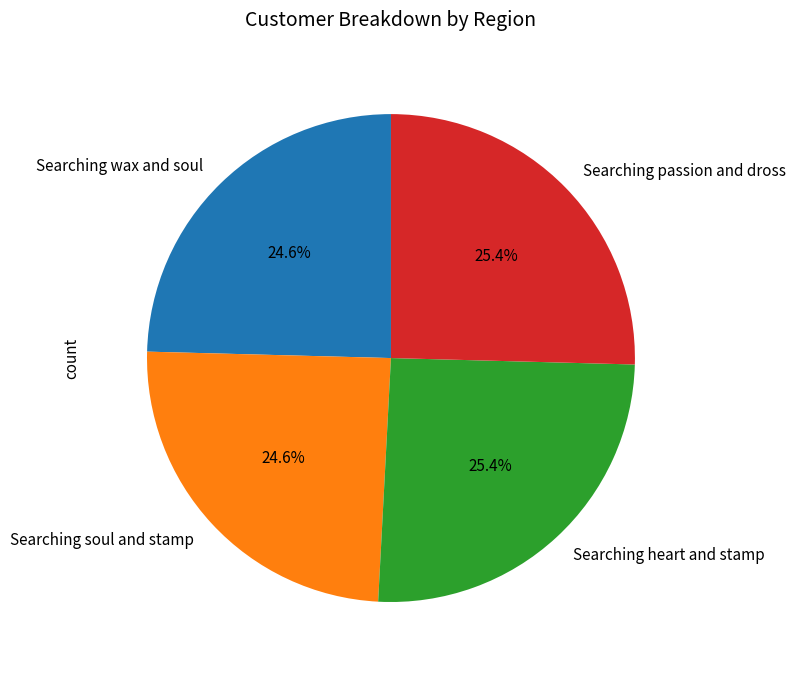

What is the total percentage of Searching wax and soul and Searching soul and stamp?

49.2%